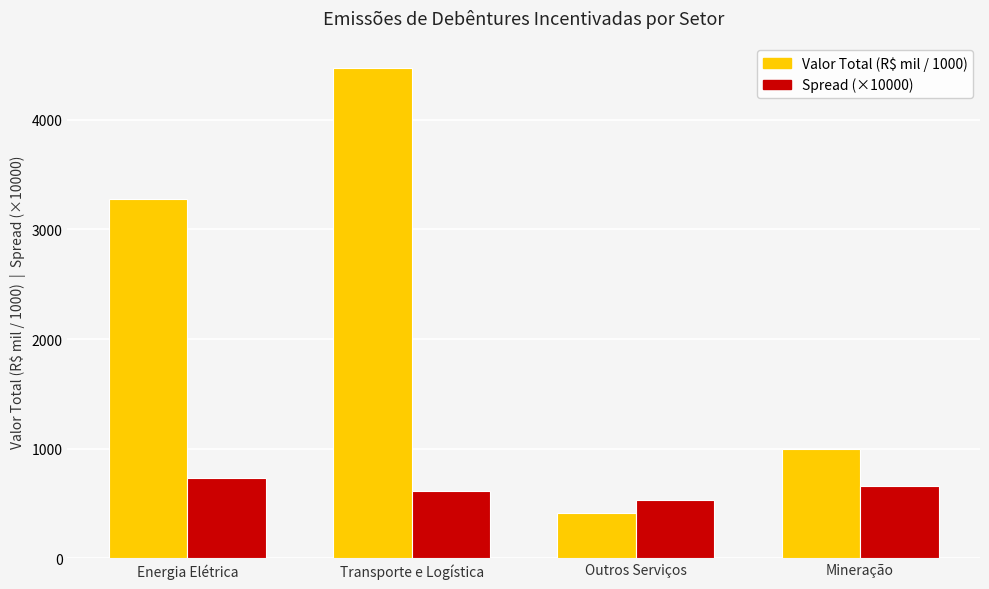

Which category has the highest value in the Valor Total (R$ mil / 1000) series?

Transporte e Logística